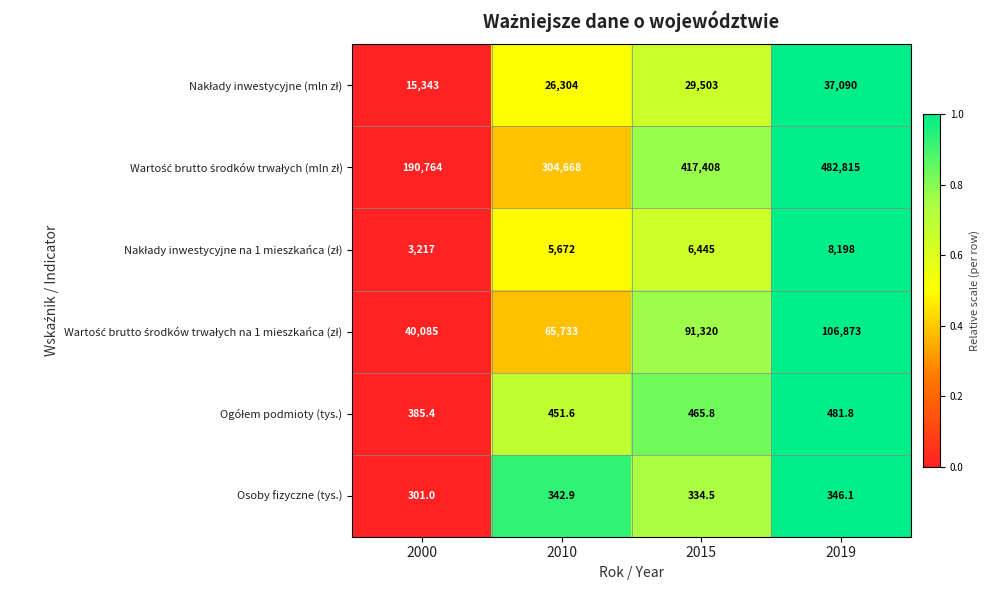

What is the difference between the maximum and minimum values in the Osoby fizyczne (tys.) series?

45.1